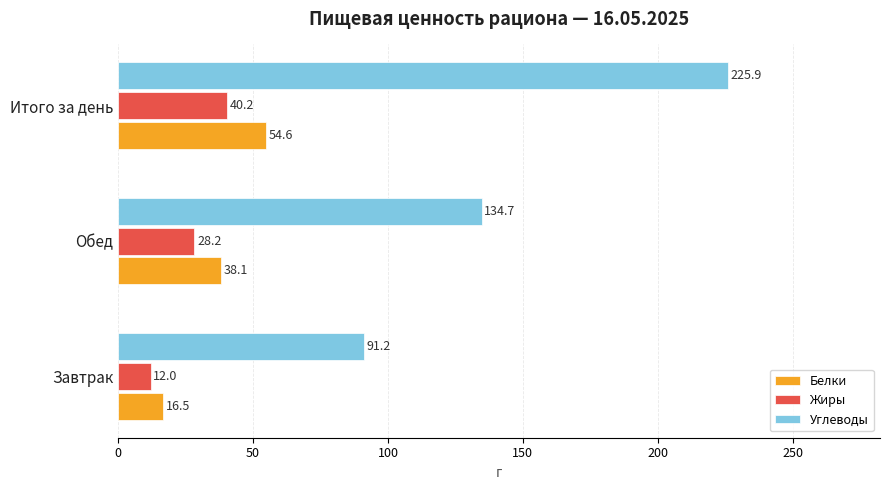

At which label is Углеводы closest to 158?

Обед